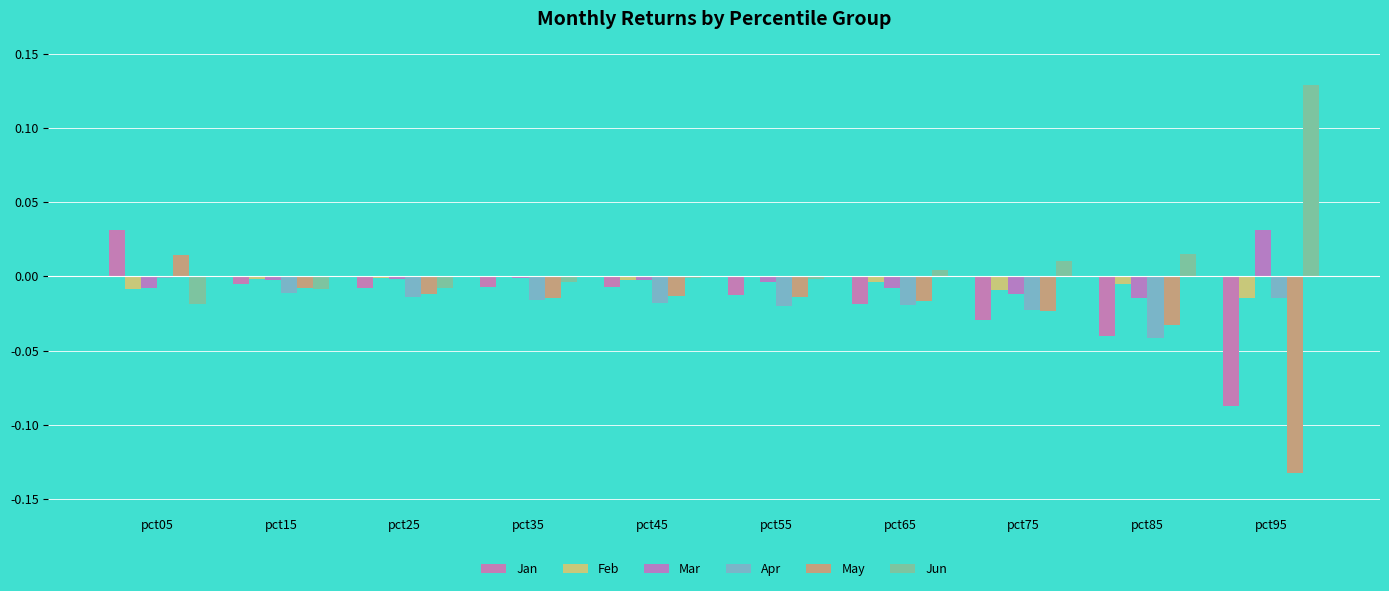

At which category does the chart reach its peak across all series?

pct95